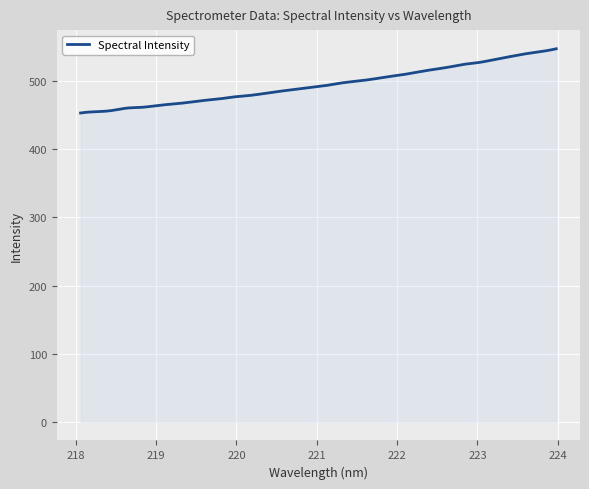

What is the maximum value shown in the chart?

547.8